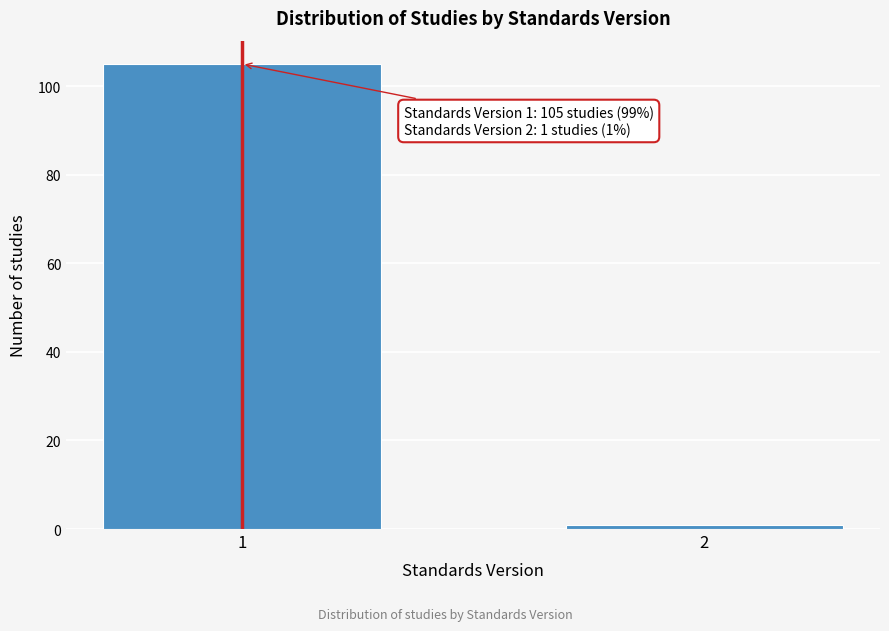

Reading left to right, extract all data points from this chart.

1=105	2=1